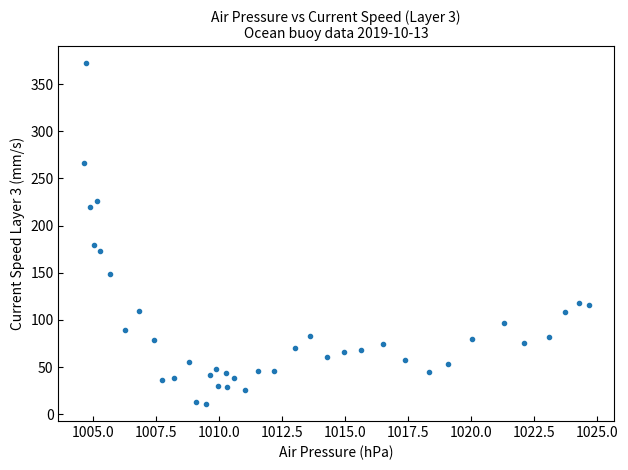

What Y value in the scatter plot is closest to 191?

180